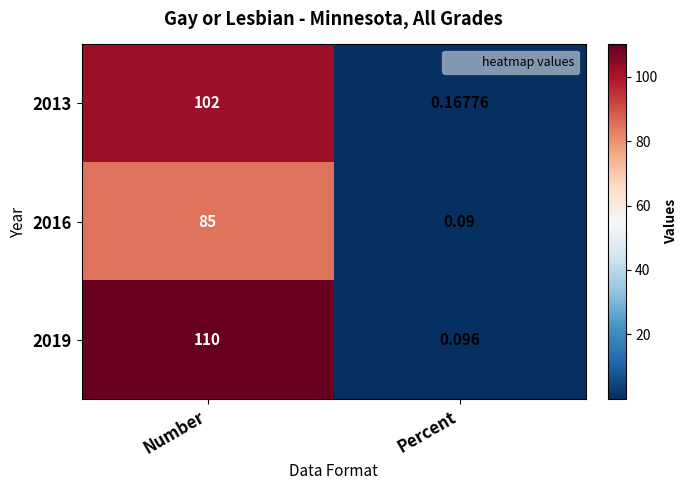

Which category has the highest value in the 2019 series?

Number